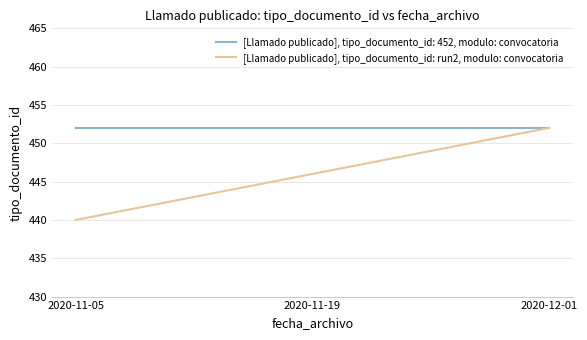

What is the greatest value displayed?

452